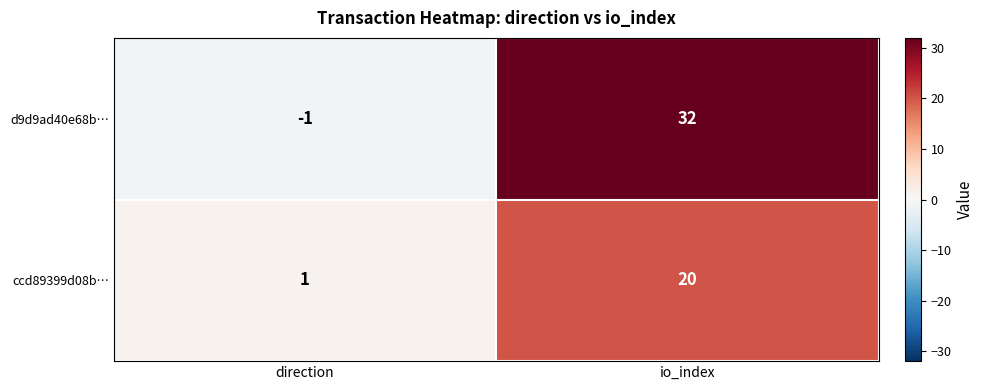

How many values in d9d9ad40e68b… are below zero?

1